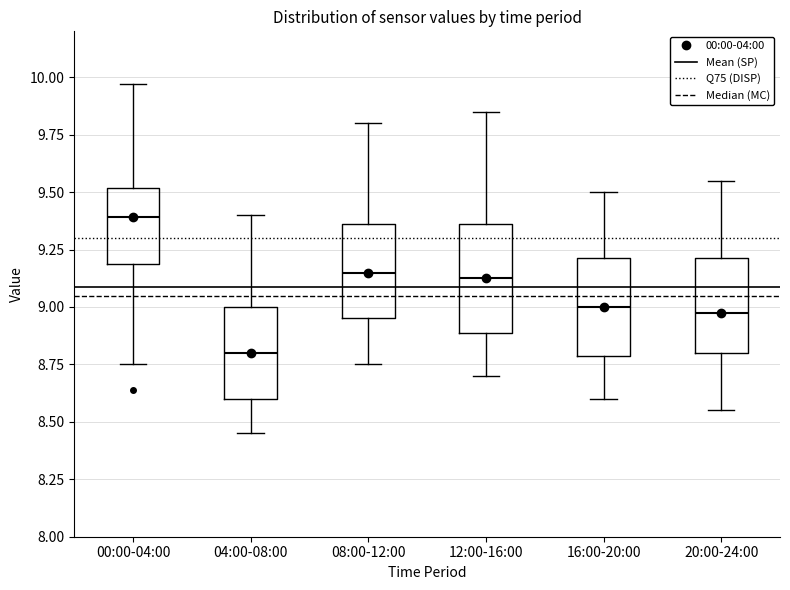

Which box's median line is the highest?

00:00-04:00